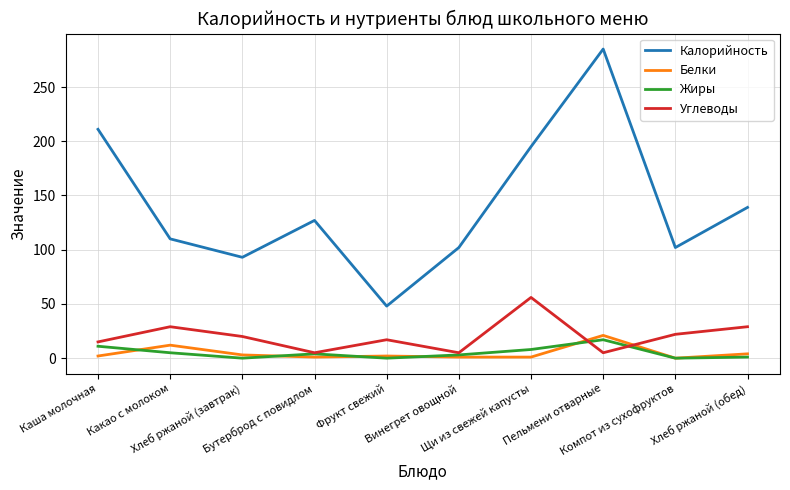

What is the greatest value displayed?

285